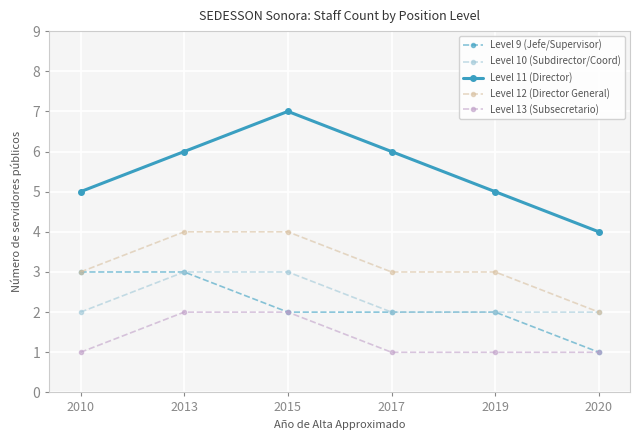

True or false: Level 10 (Subdirector/Coord) and Level 13 (Subsecretario) intersect in this chart.

False